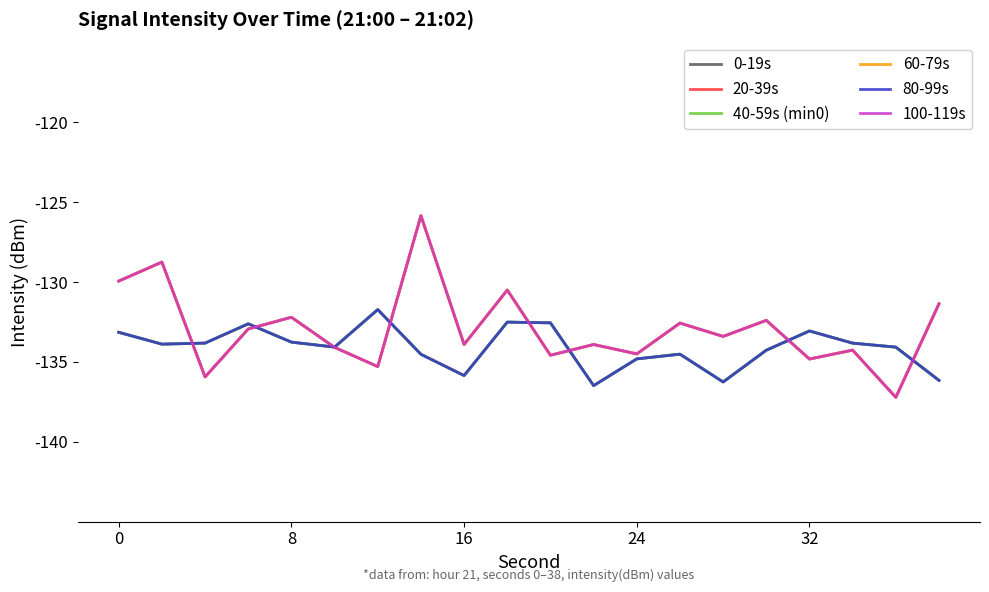

Does the chart have visible grid lines?

No